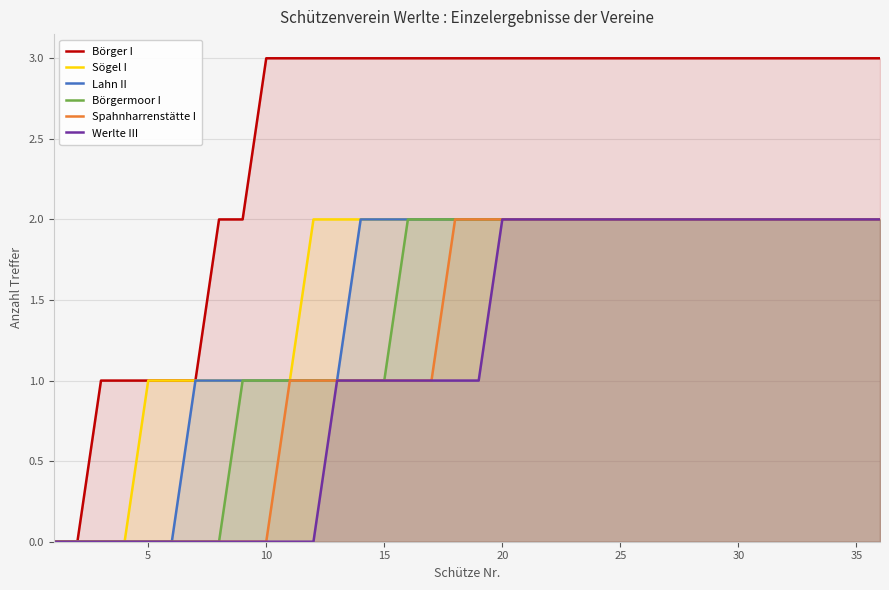

Which series has the largest total across all categories?

Börger I